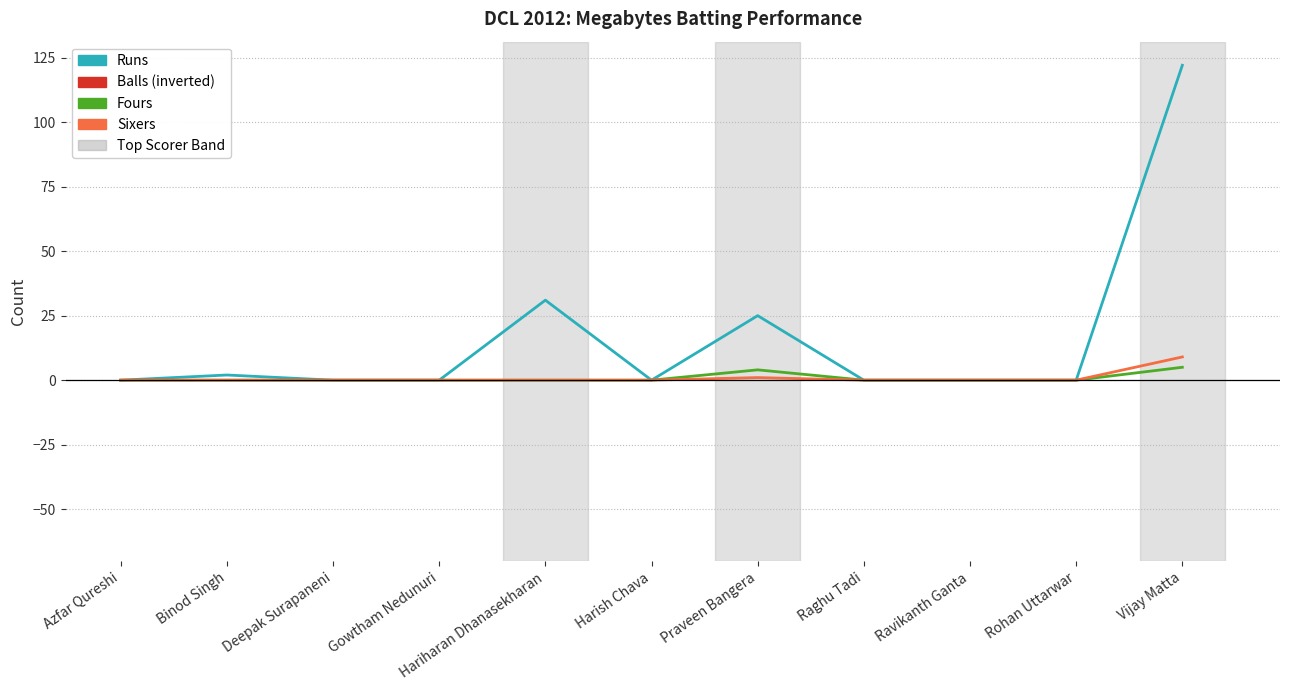

Which series has the largest total across all categories?

Runs